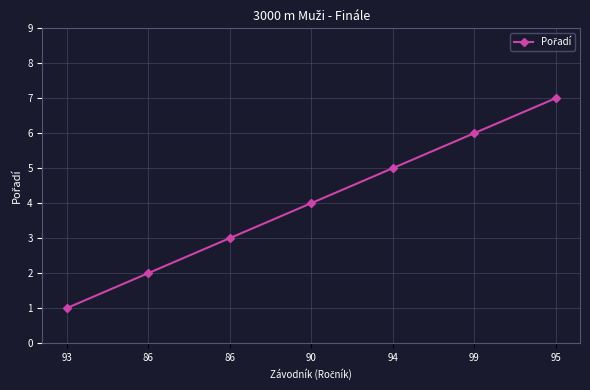

How many lines are shown in the chart?

1